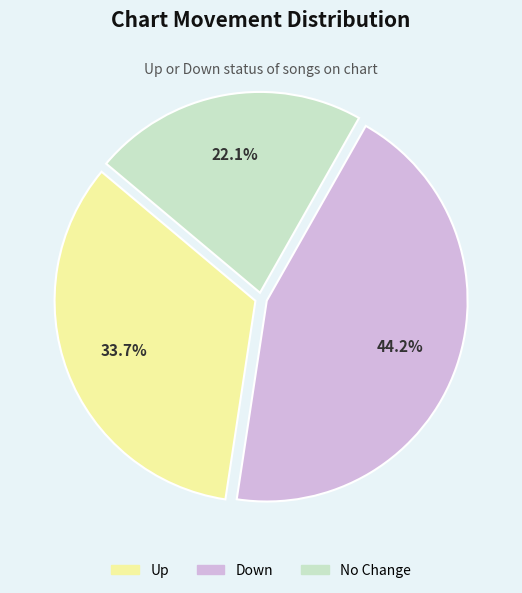

Rank the categories by value from lowest to highest.

No Change, Up, Down